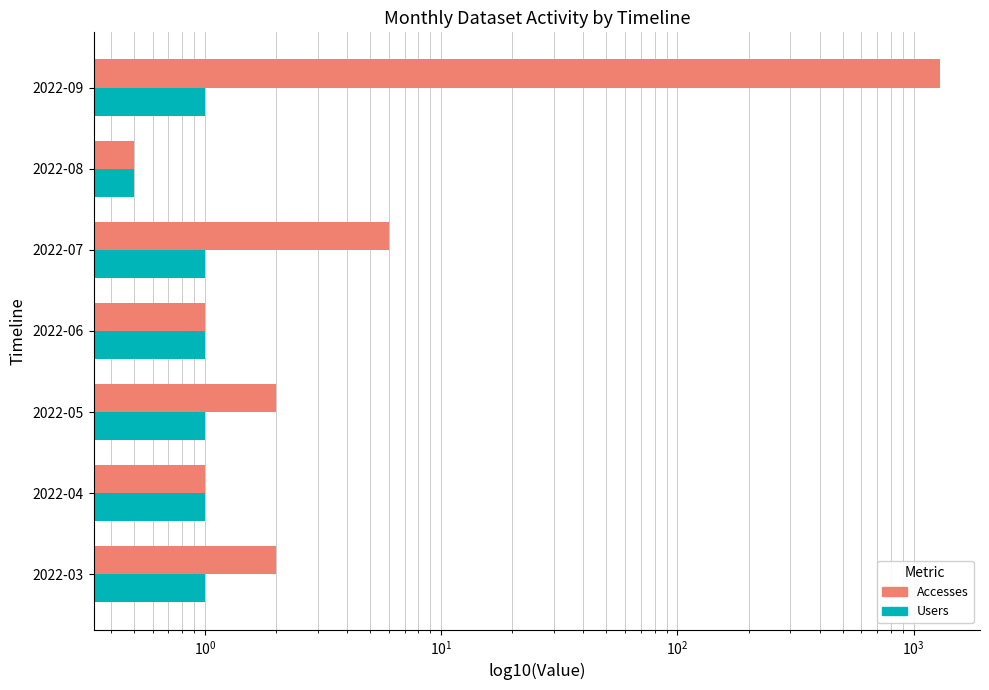

Which series has the widest spread of values?

Accesses